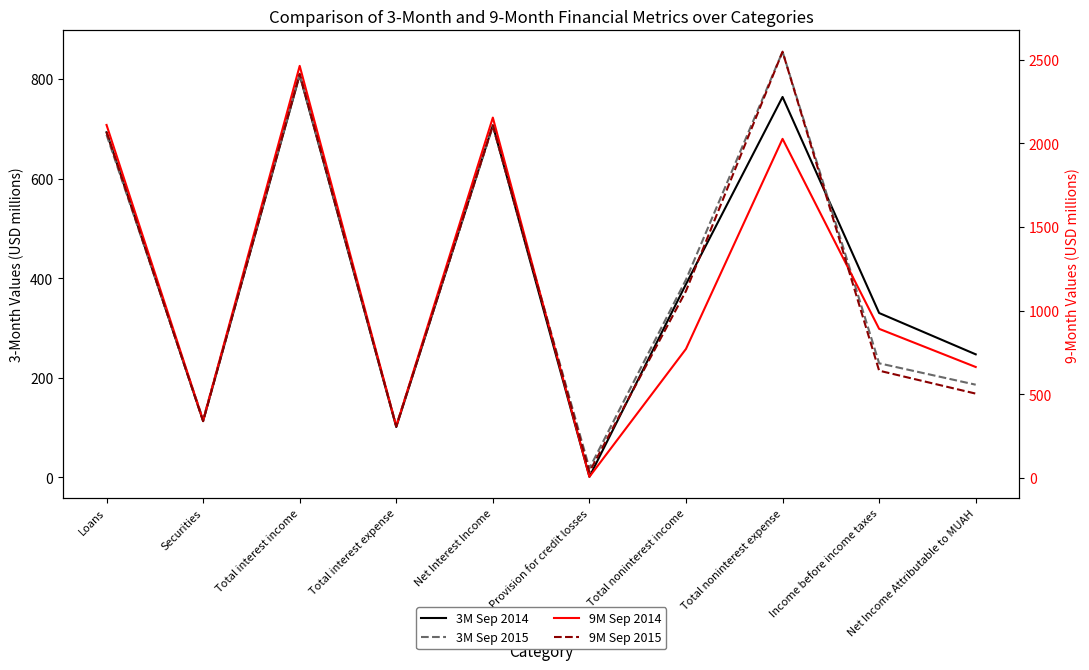

What is the average value of the 9M Sep 2015 series?

1208